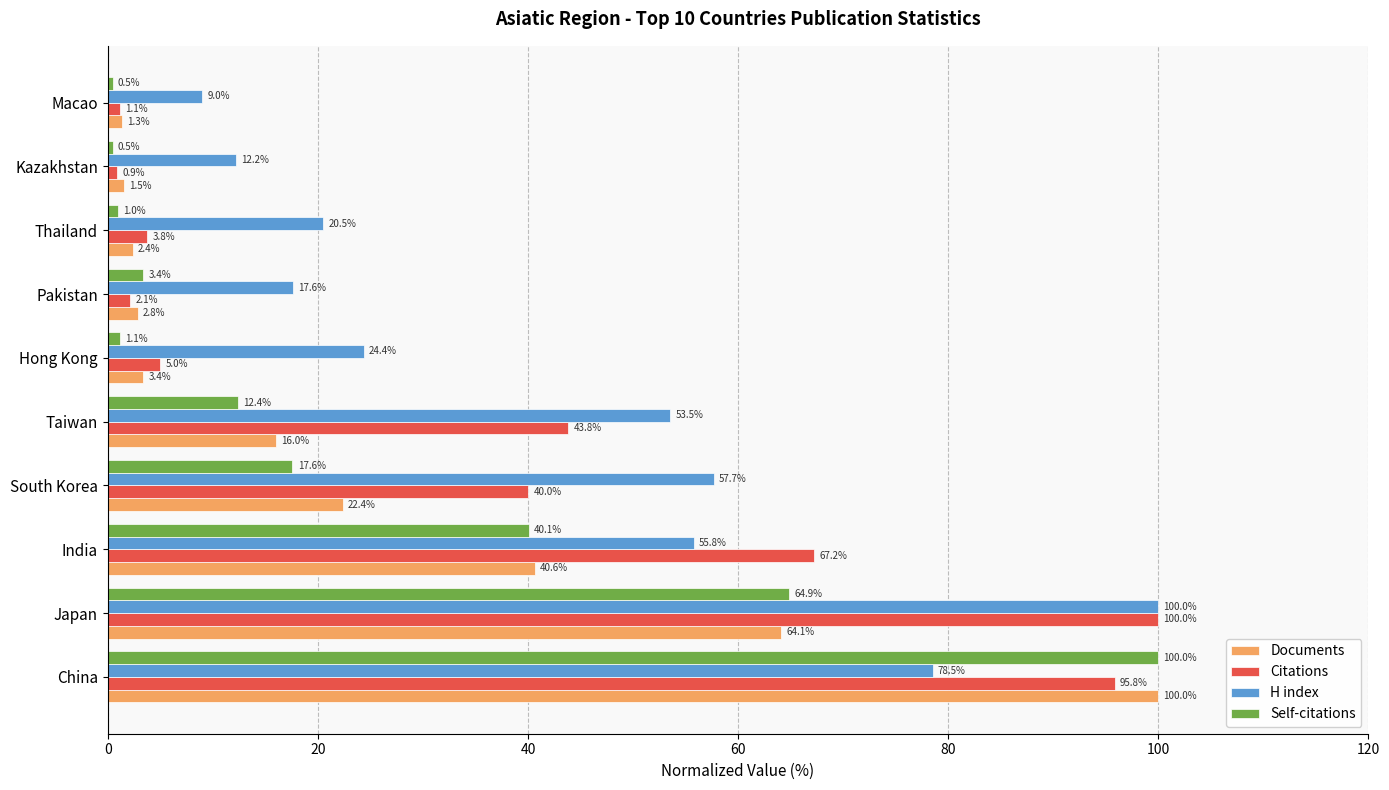

Which series changed the most between India and Hong Kong?

Citations